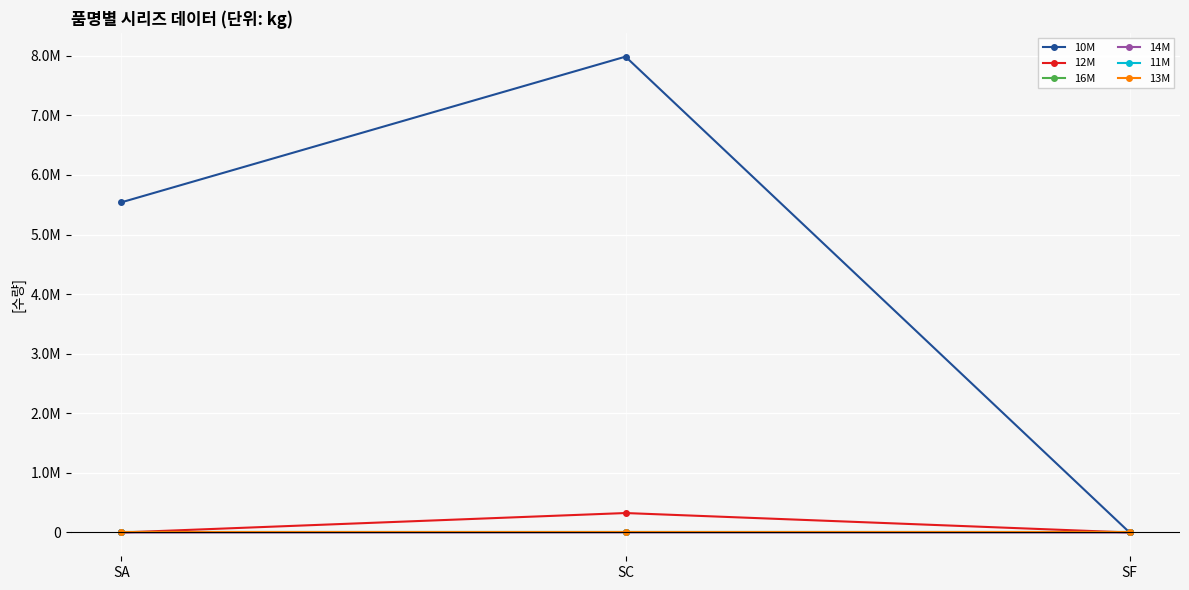

At which label does 10M first exceed 5540989?

SC